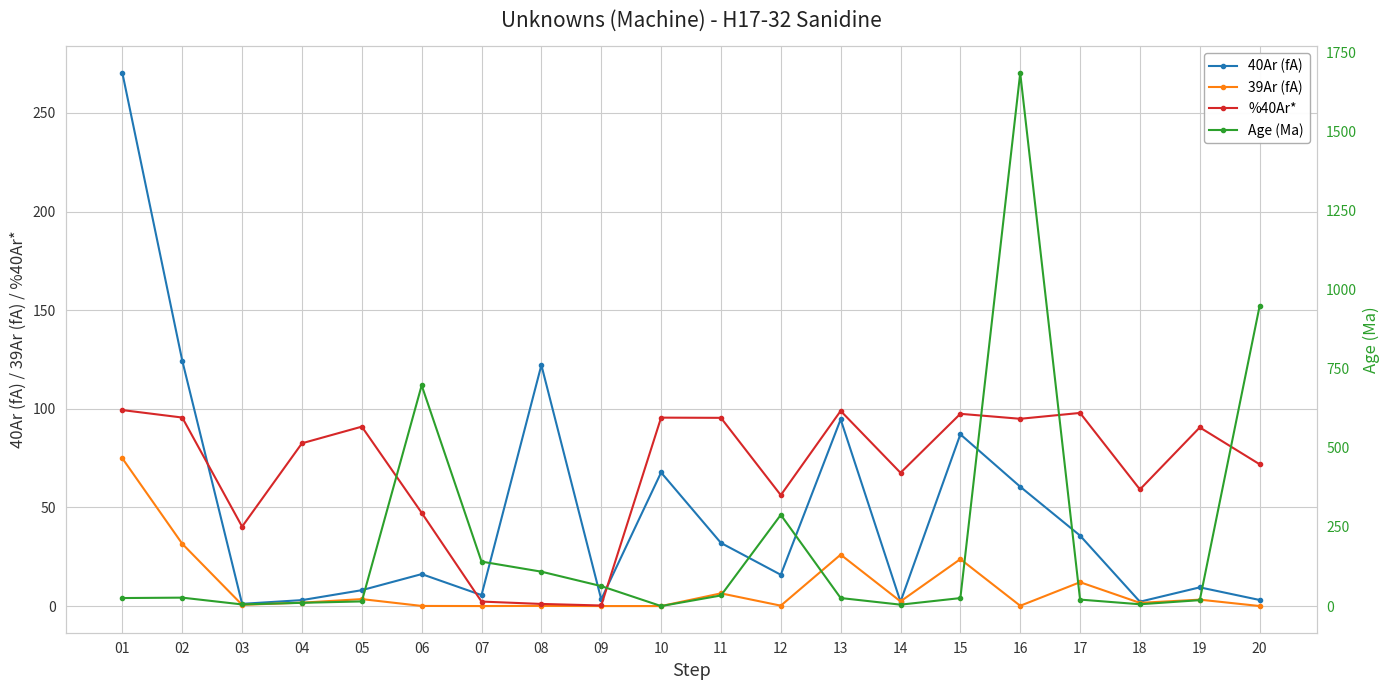

Is it true that 40Ar (fA) equals 60.5 at 16?

True